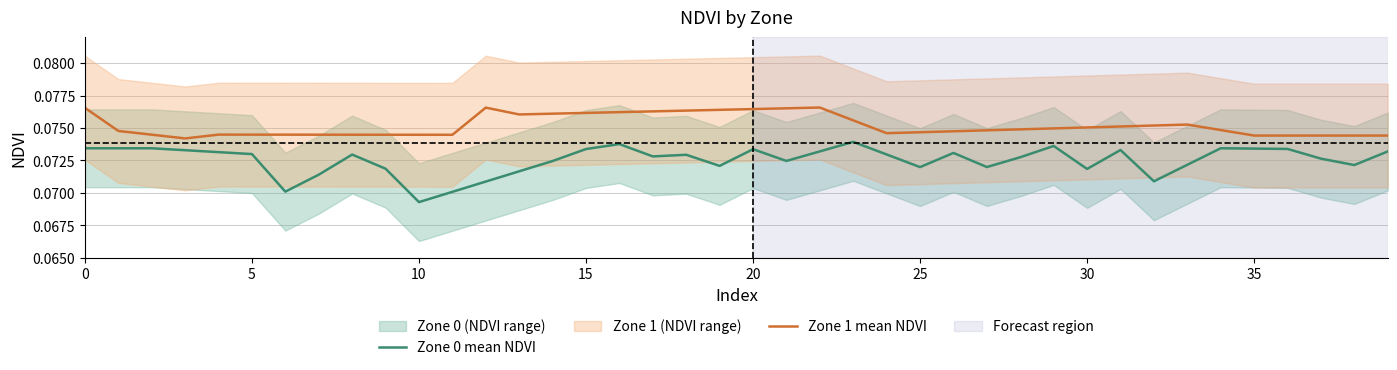

Is it true that Zone 1 mean NDVI equals 0.1 at 16?

False